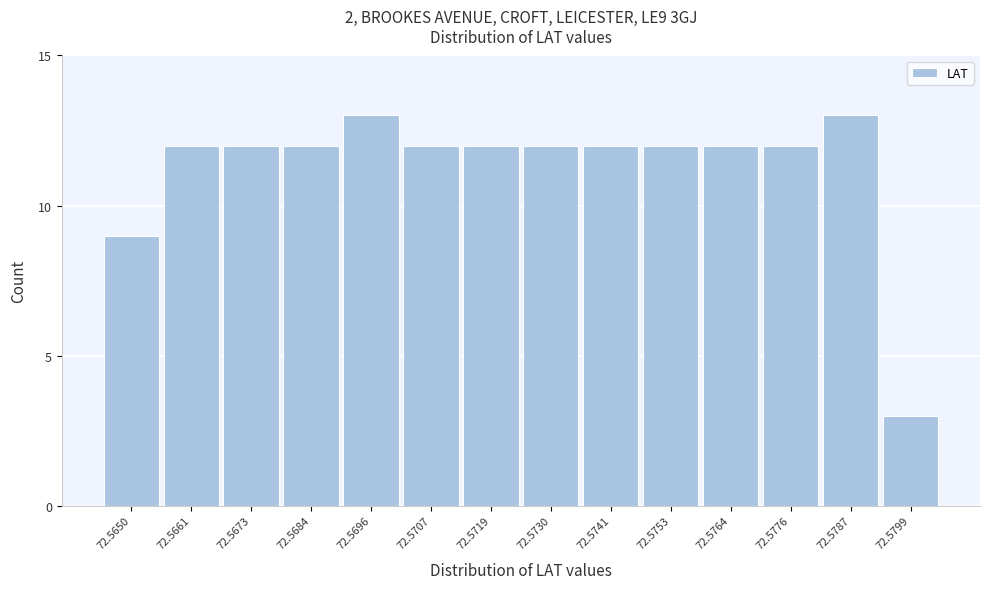

Reading right to left, transcribe all the data shown in this chart.

72.5799=3	72.5787=13	72.5776=12	72.5764=12	72.5753=12	72.5741=12	72.5730=12	72.5719=12	72.5707=12	72.5696=13	72.5684=12	72.5673=12	72.5661=12	72.5650=9